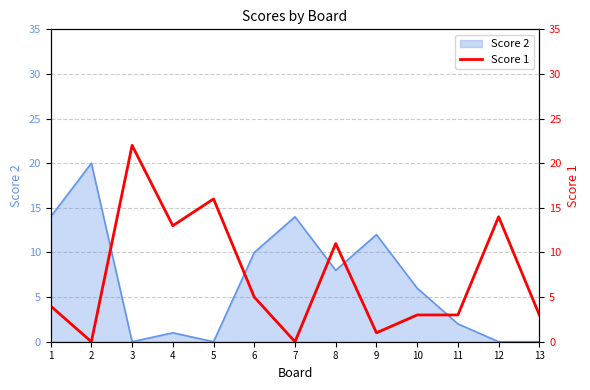

At which label is the value closest to 11?

8